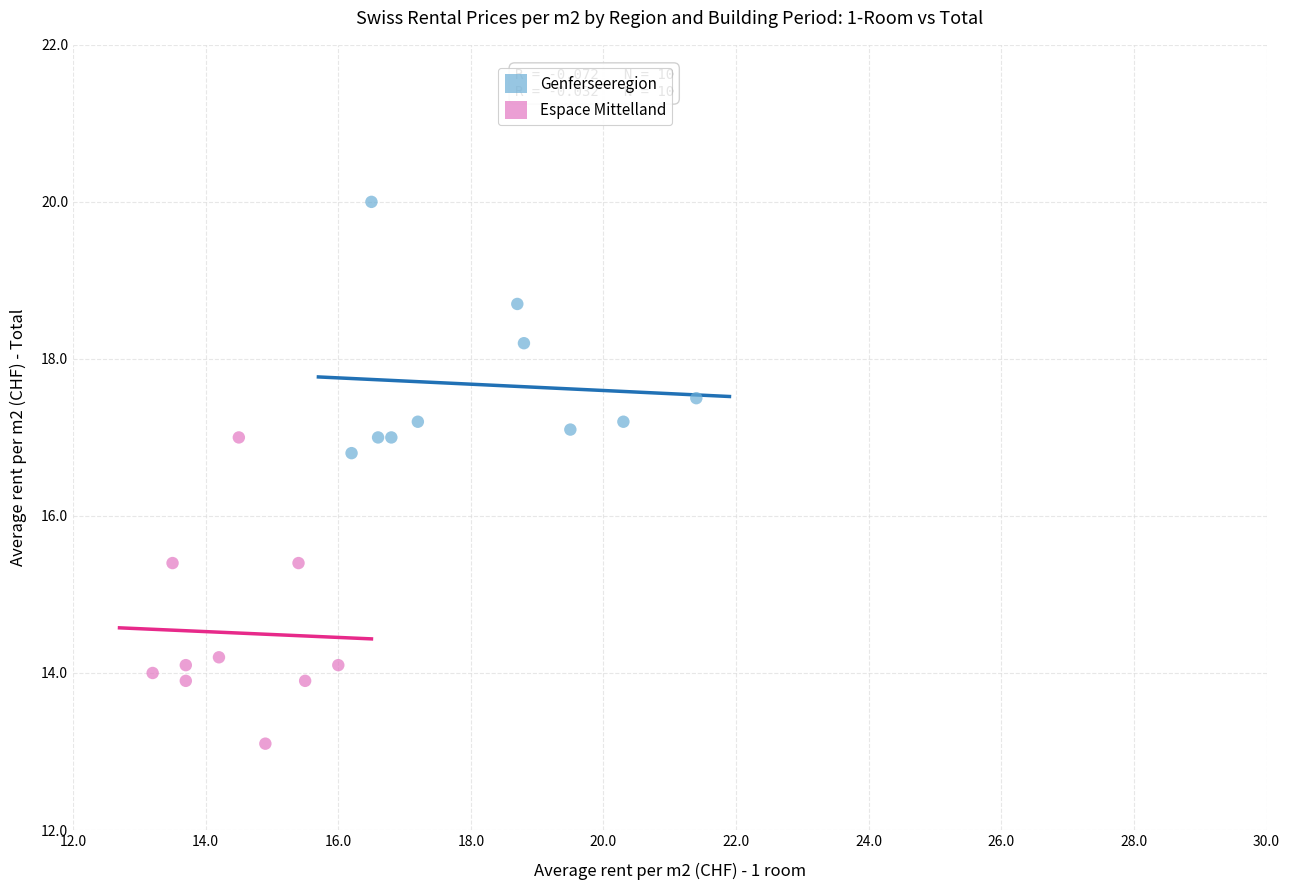

What are all the series names shown in the legend?

Genferseeregion, Espace Mittelland